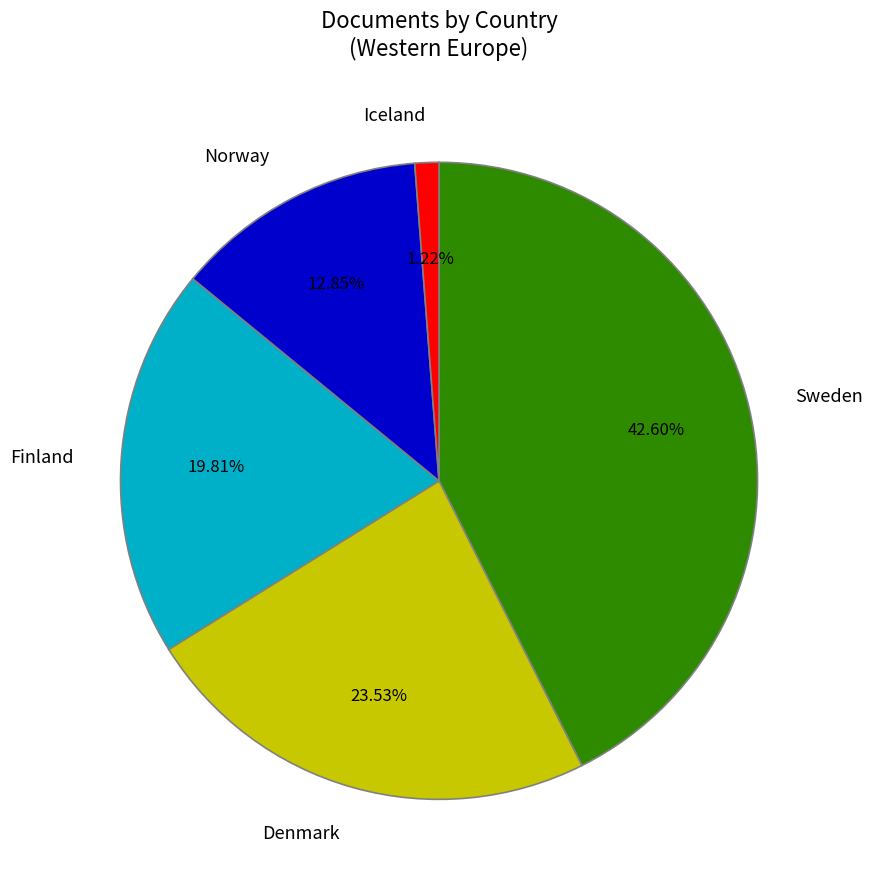

To the nearest percent, what is the difference between the Denmark and Finland slice percentages?

4%